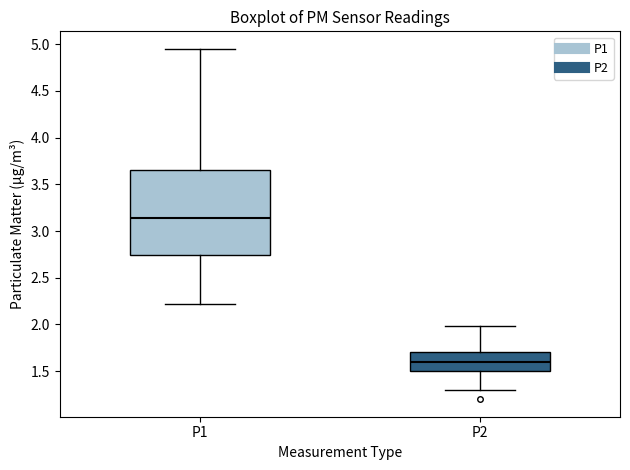

Where is the lower edge of the box for P1 on the y-axis? The values are not printed on the chart, so give them approximately, as read against the axis.

2.75